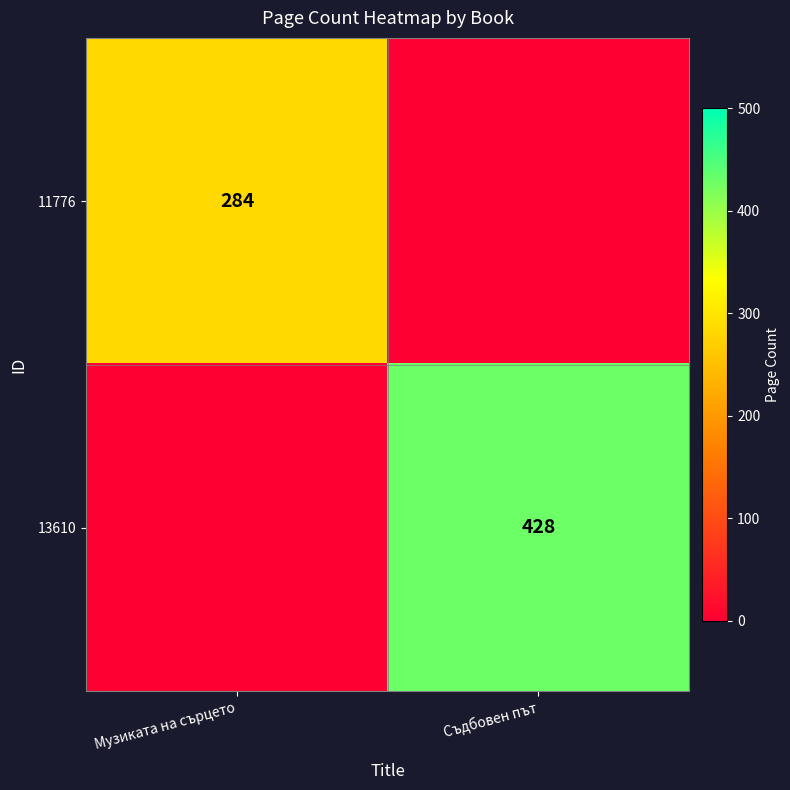

Between Музиката на сърцето and Съдбовен път, which is larger?

Музиката на сърцето